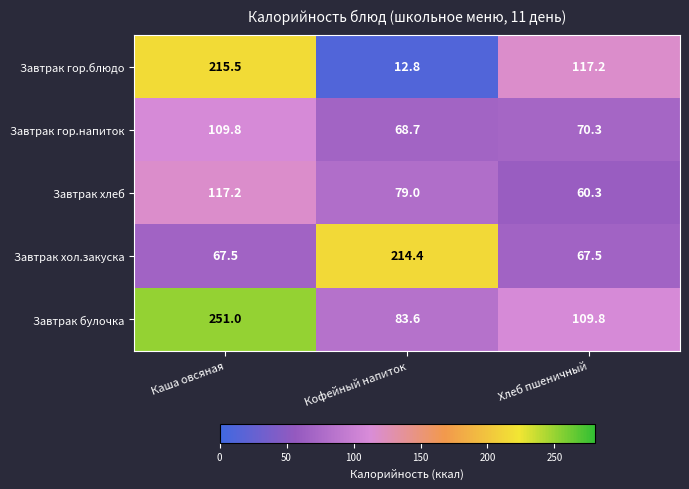

At which label is Завтрак булочка closest to 167?

Хлеб пшеничный